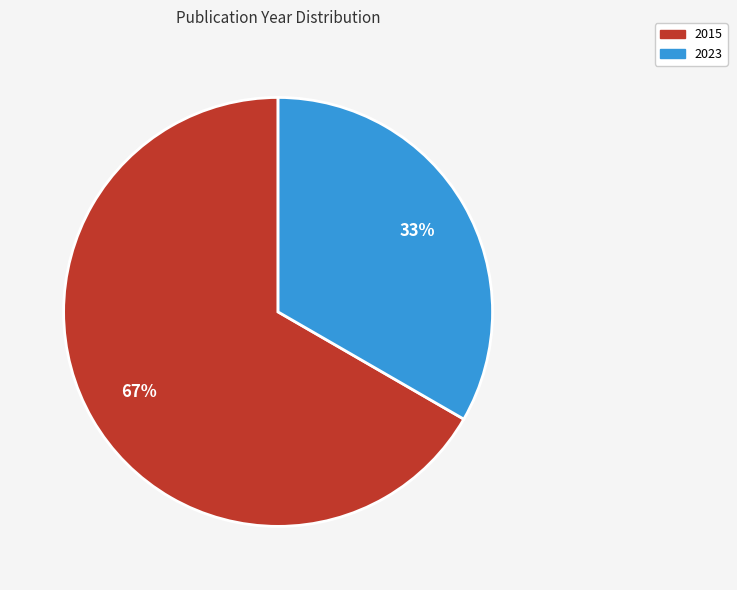

Does any single category account for the majority?

Yes